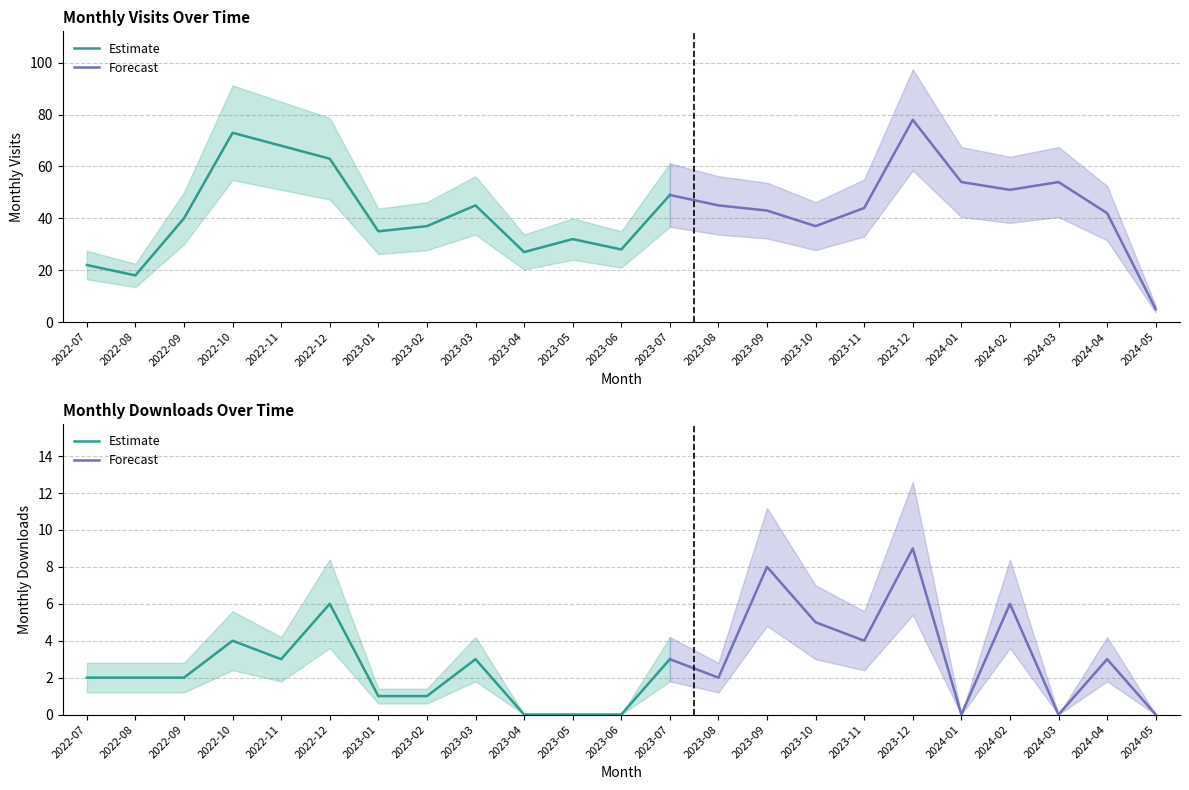

True or false: monthly_visit has more than 2 interior local peaks.

True